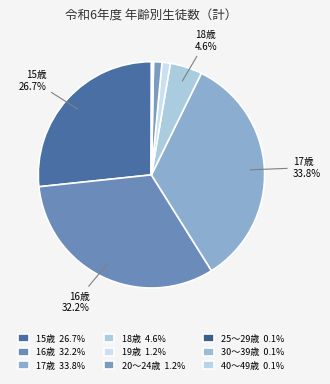

How many slices are in this pie chart?

9